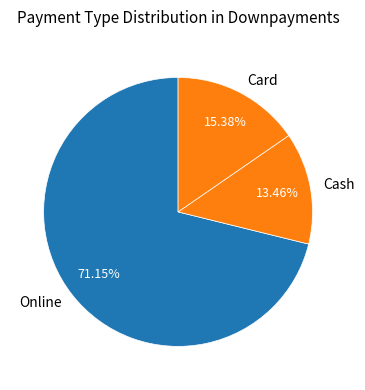

Is the sum of Online and Card greater than half?

Yes